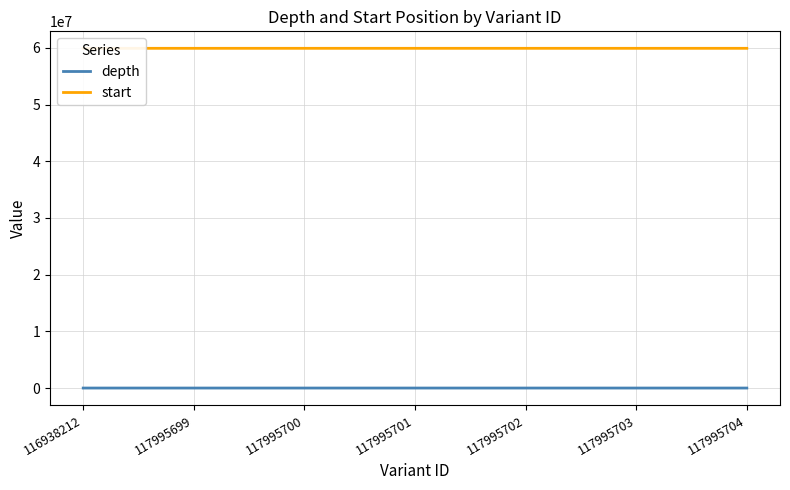

Reading left to right, what are all the values shown in this chart?

depth: 116938212=20	117995699=43	117995700=45	117995701=35	117995702=35	117995703=36	117995704=35
start: 116938212=59934137	117995699=59934821	117995700=59934830	117995701=59934930	117995702=59934933	117995703=59934944	117995704=59934945